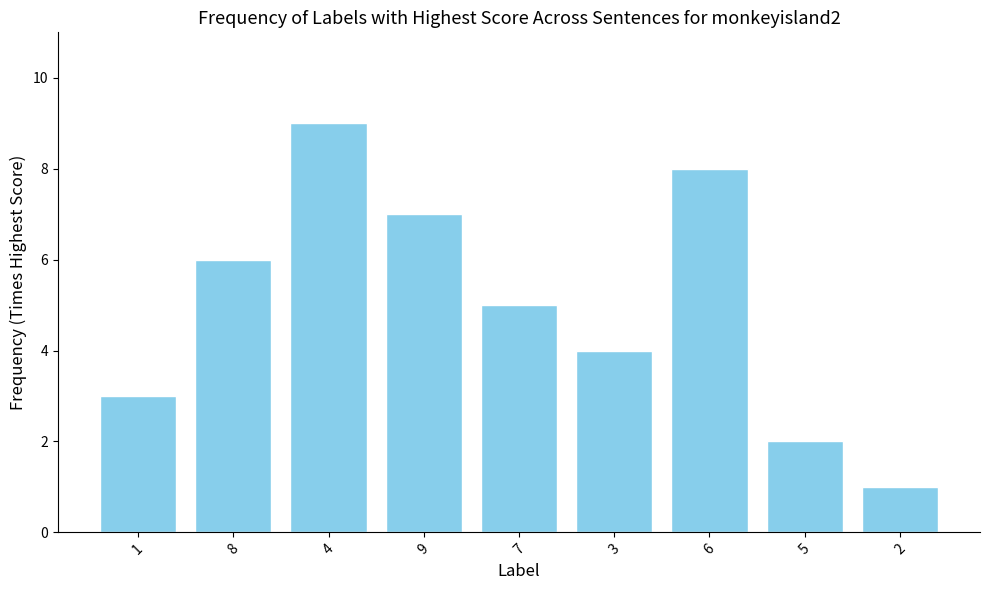

Which label corresponds to the smallest value in the chart?

2